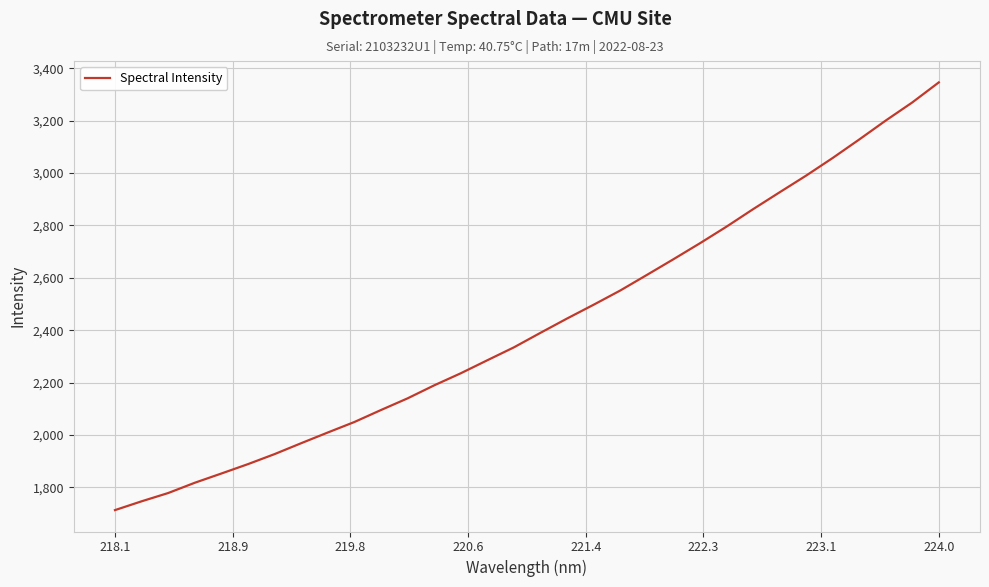

What is the sum of all values?

77497.7